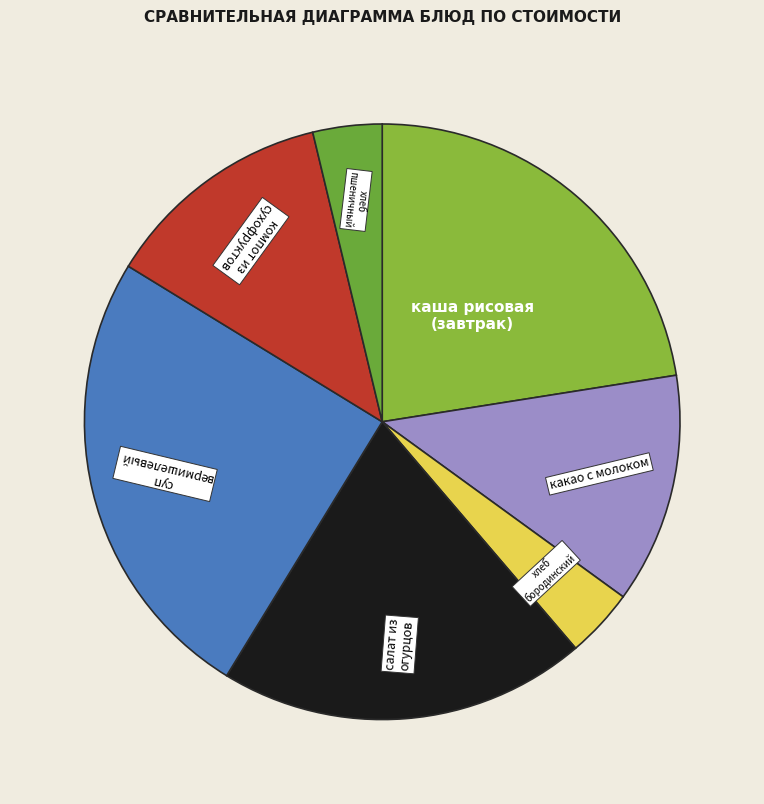

How many segments does this pie chart have?

7